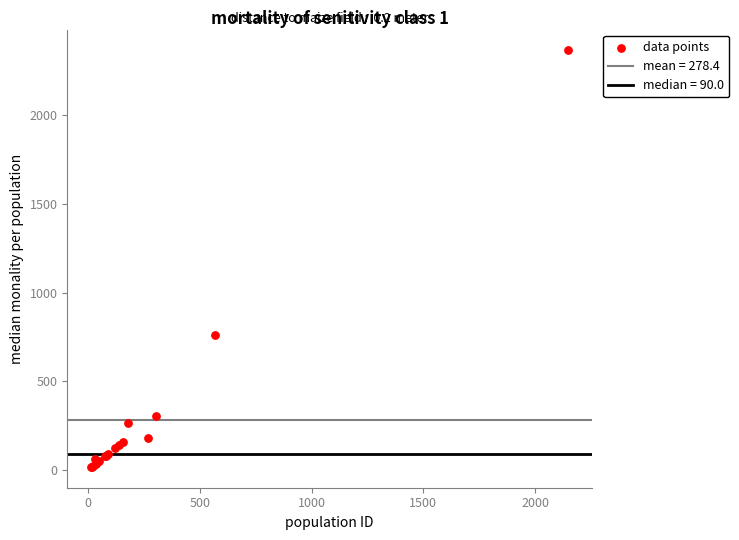

What Y value in the scatter plot is closest to 1191?

760.0